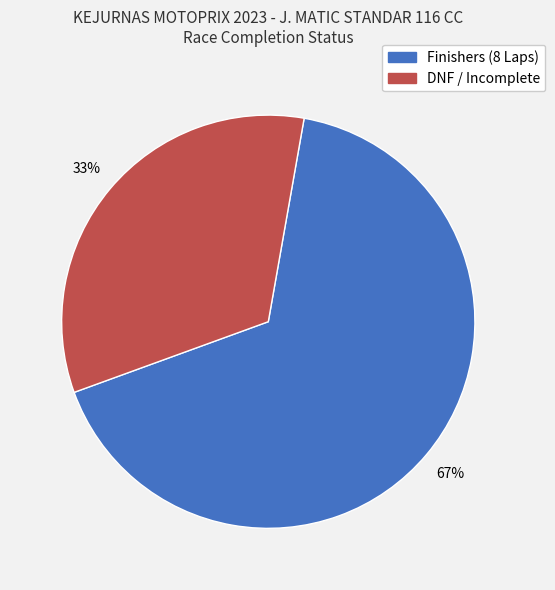

Does any single category account for the majority?

Yes